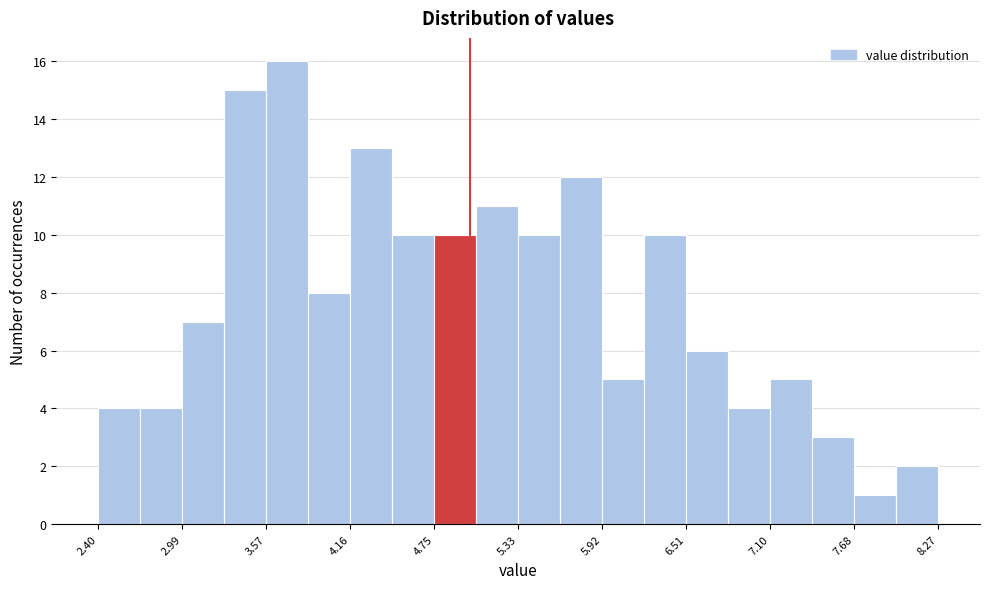

Read against the x-axis, roughly where is the centre of the tallest bar?

3.7